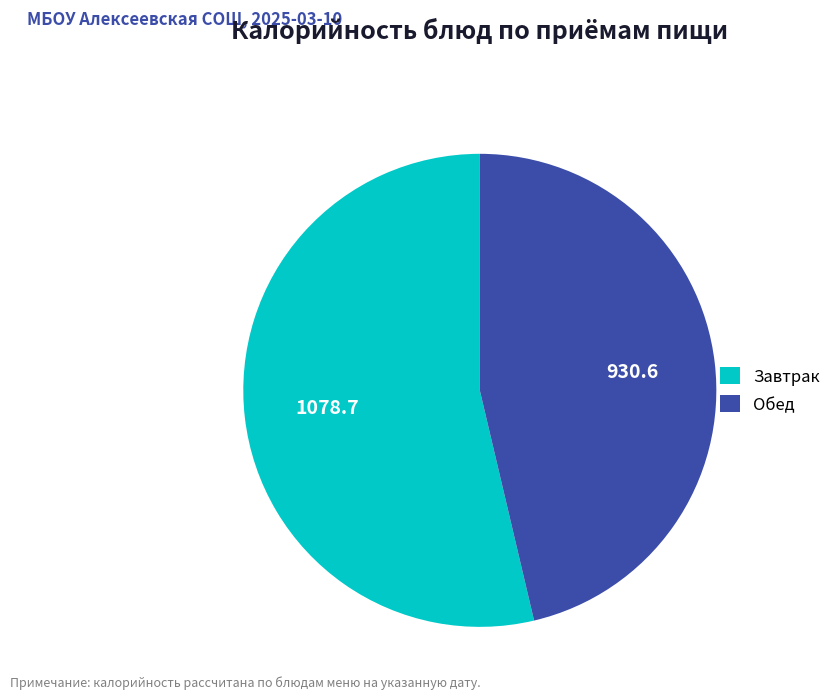

Combined, do Завтрак and Обед account for over 50%?

Yes